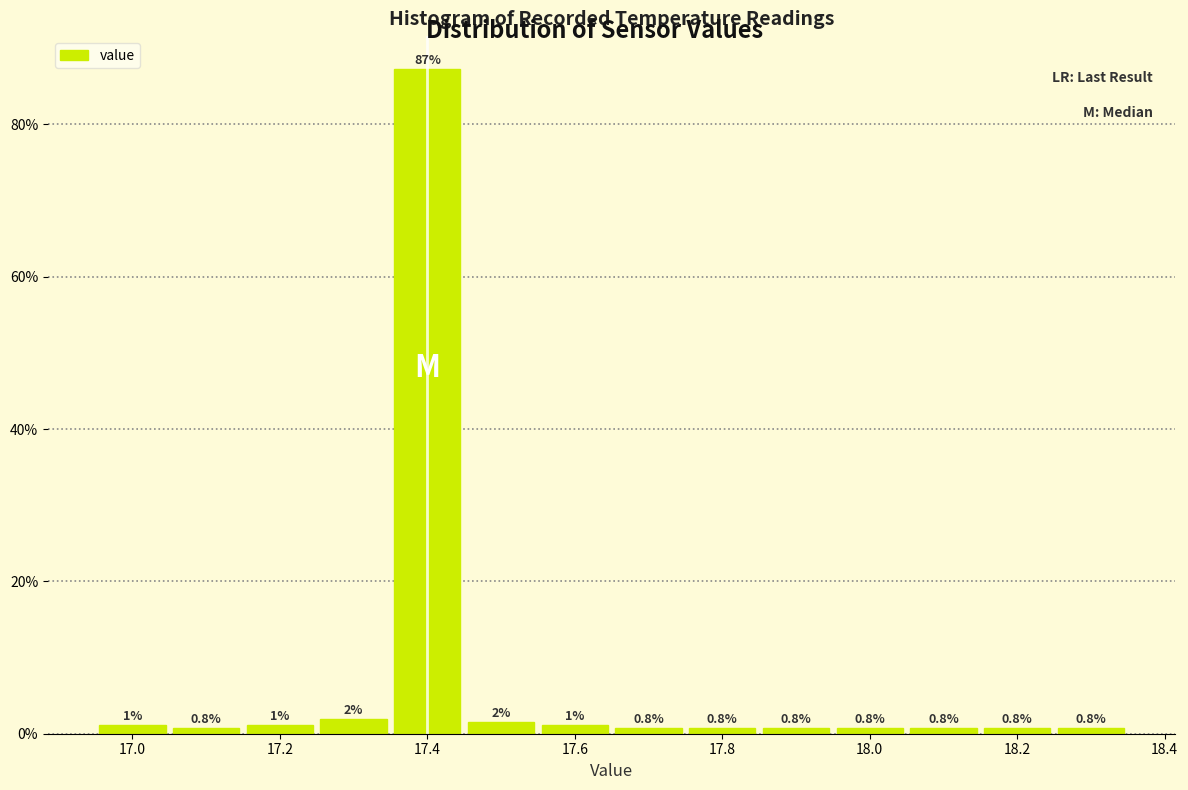

Which range on the x-axis has the tallest bar?

17.35 to 17.45